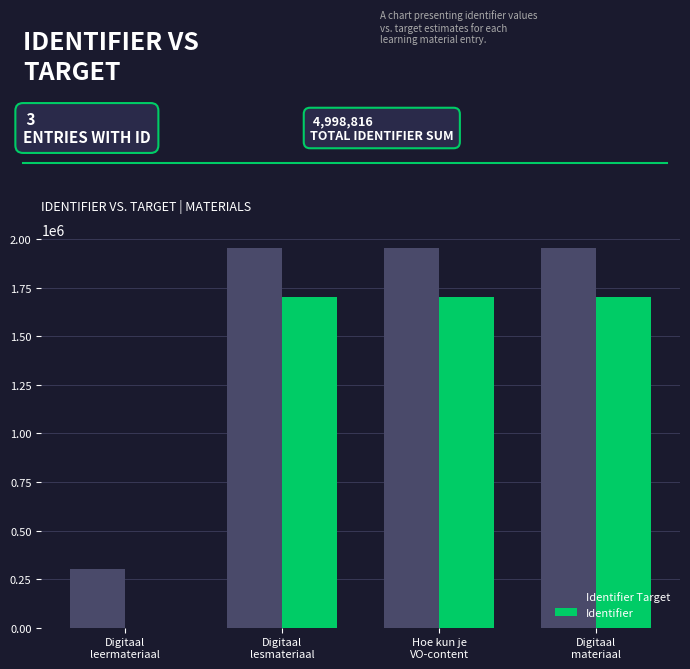

The Identifier series shows 1699608.0 at Digitaal
materiaal. True or false?

True